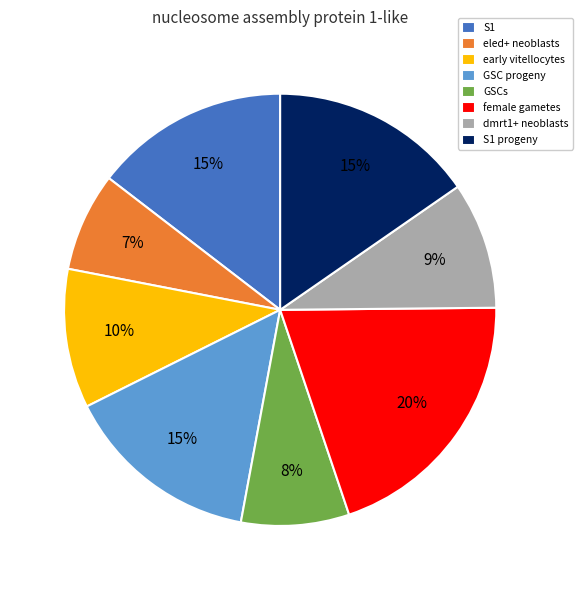

What percentage is the early vitellocytes slice, to the nearest percent?

10%